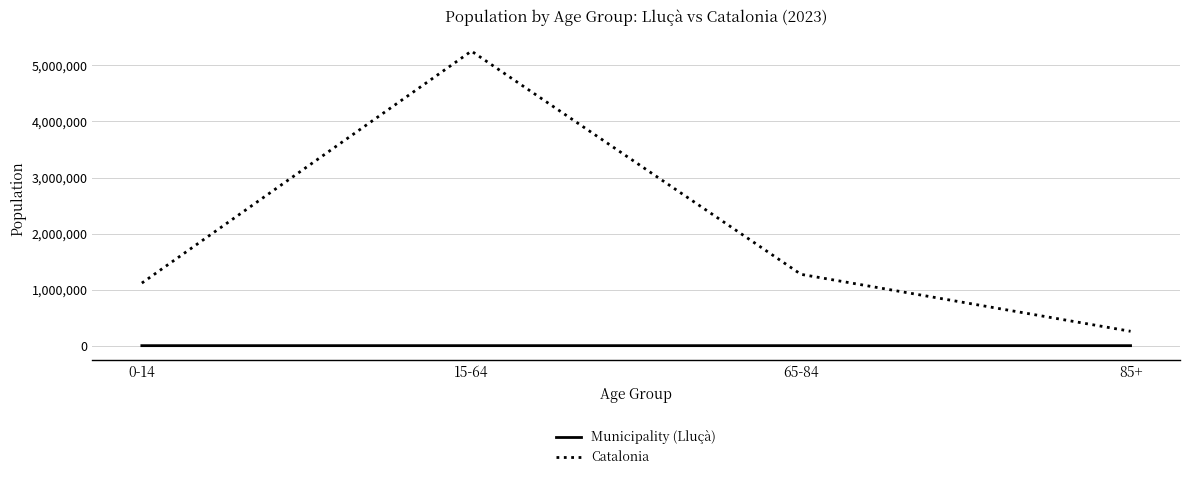

True or false: Municipality (Lluçà) has more than 1 points higher than both neighbors.

False